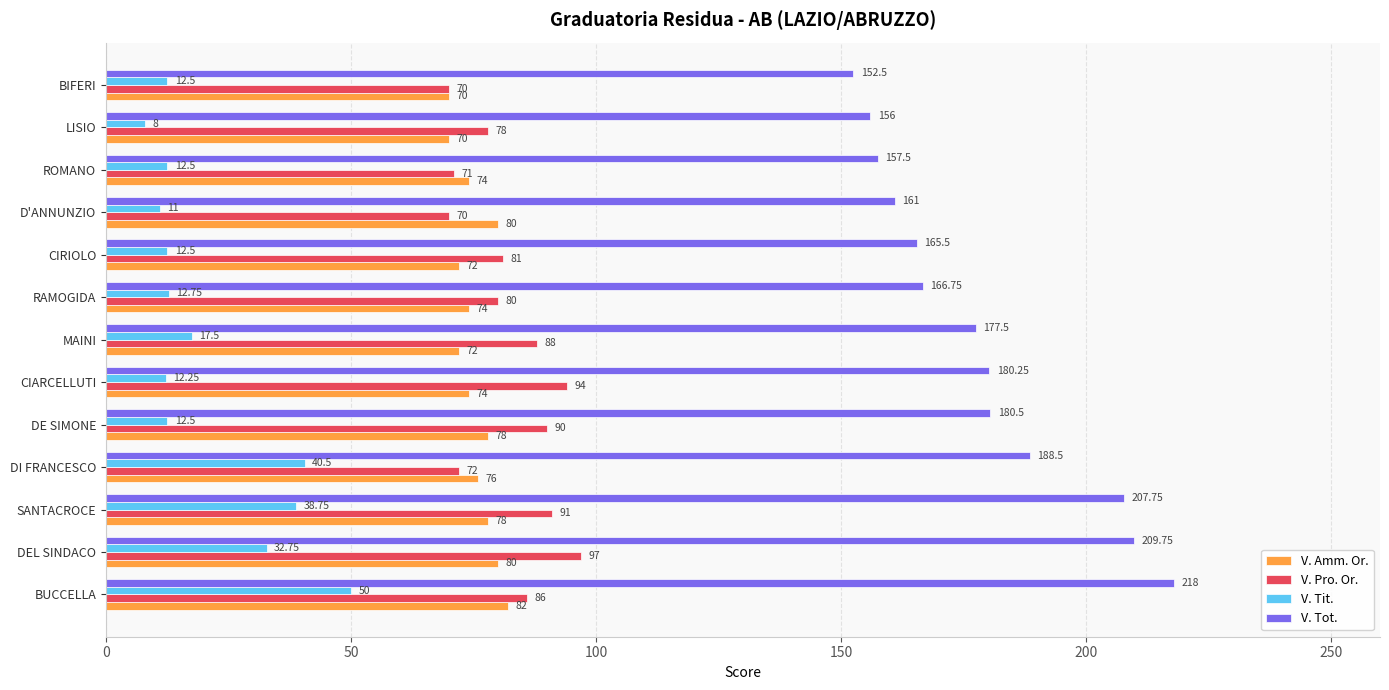

At which label is V. Tit. closest to 29?

DEL SINDACO